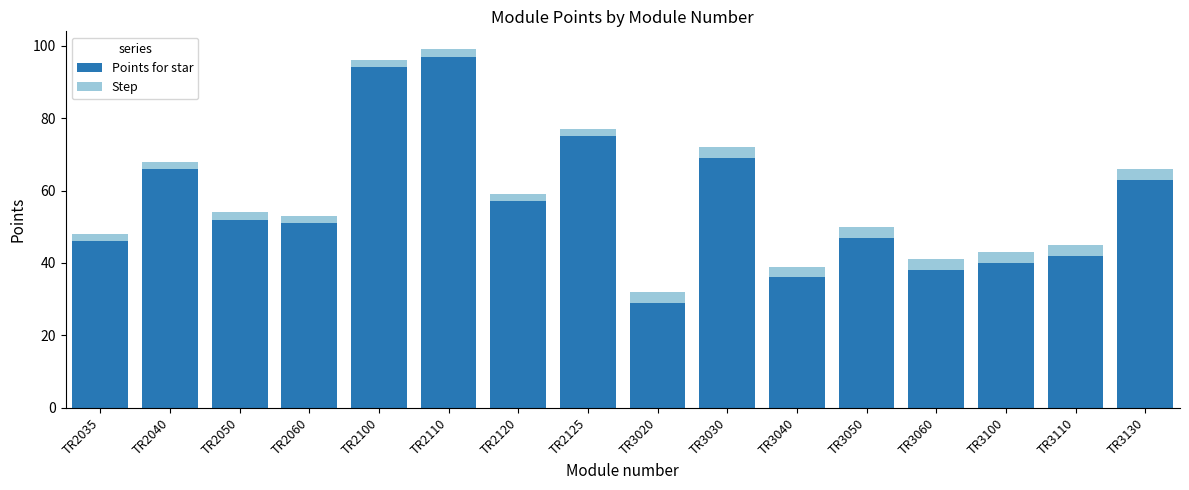

What is the sum of the Points for star values at TR3020 and TR3100?

69